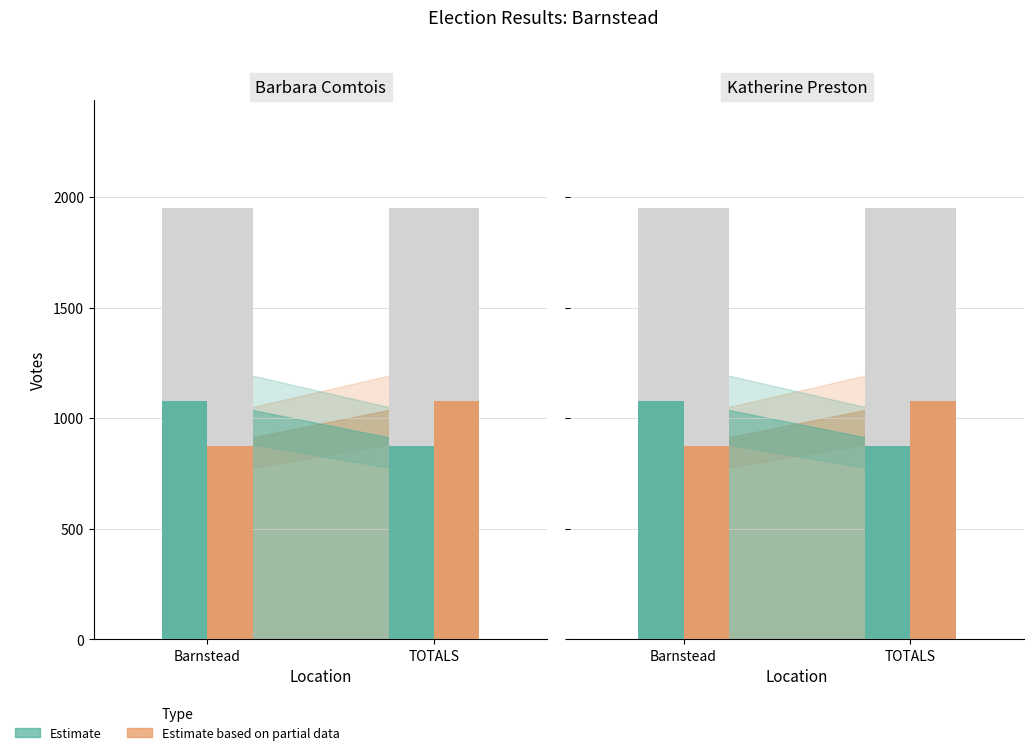

Where is Katherine Preston (Democratic) nearest to the value 975?

Barnstead